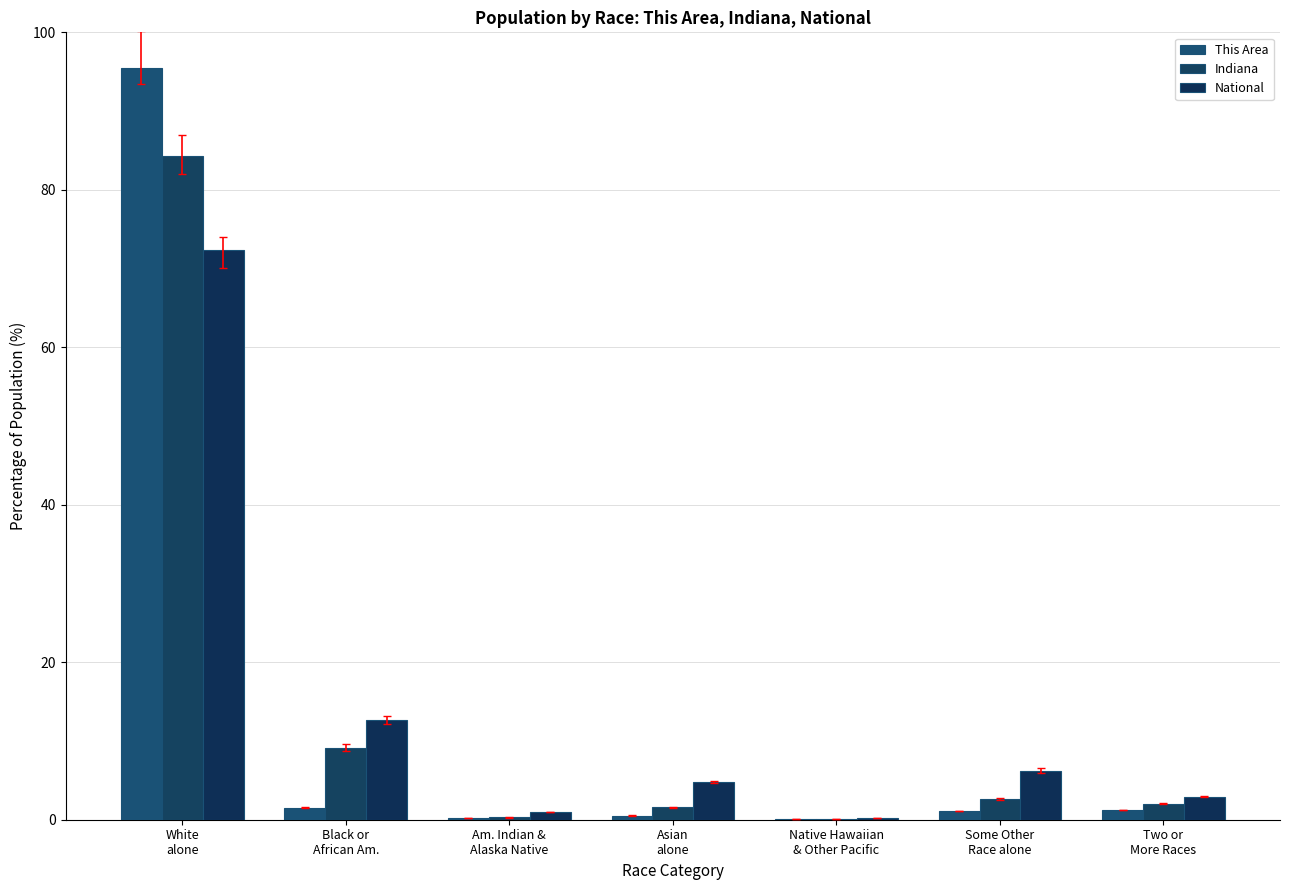

What is the label of the 4th bar from the left?

Asian
alone